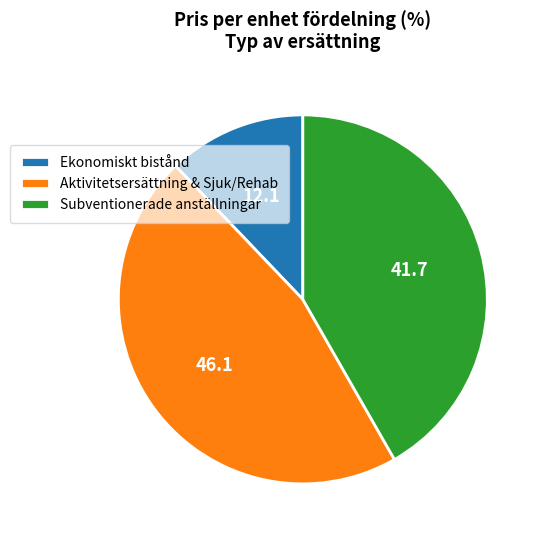

Approximately how many times larger is the value at Aktivitetsersättning & Sjuk/Rehab compared to Ekonomiskt bistånd?

3.8